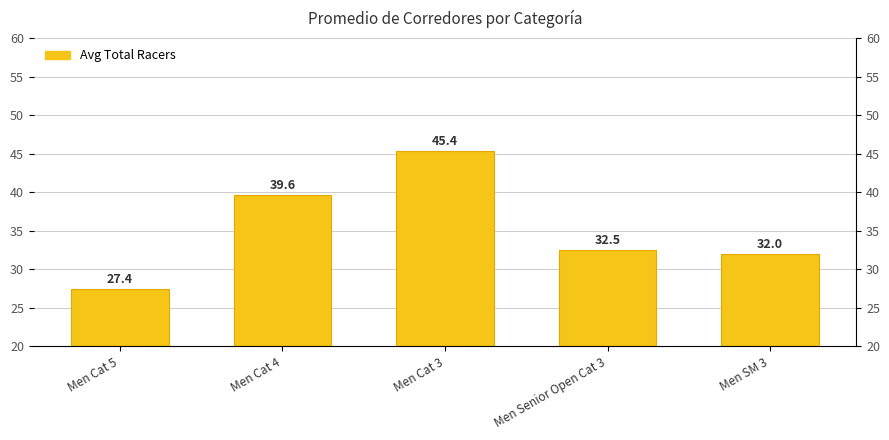

Which has a higher value, Men Cat 5 or Men SM 3?

Men SM 3